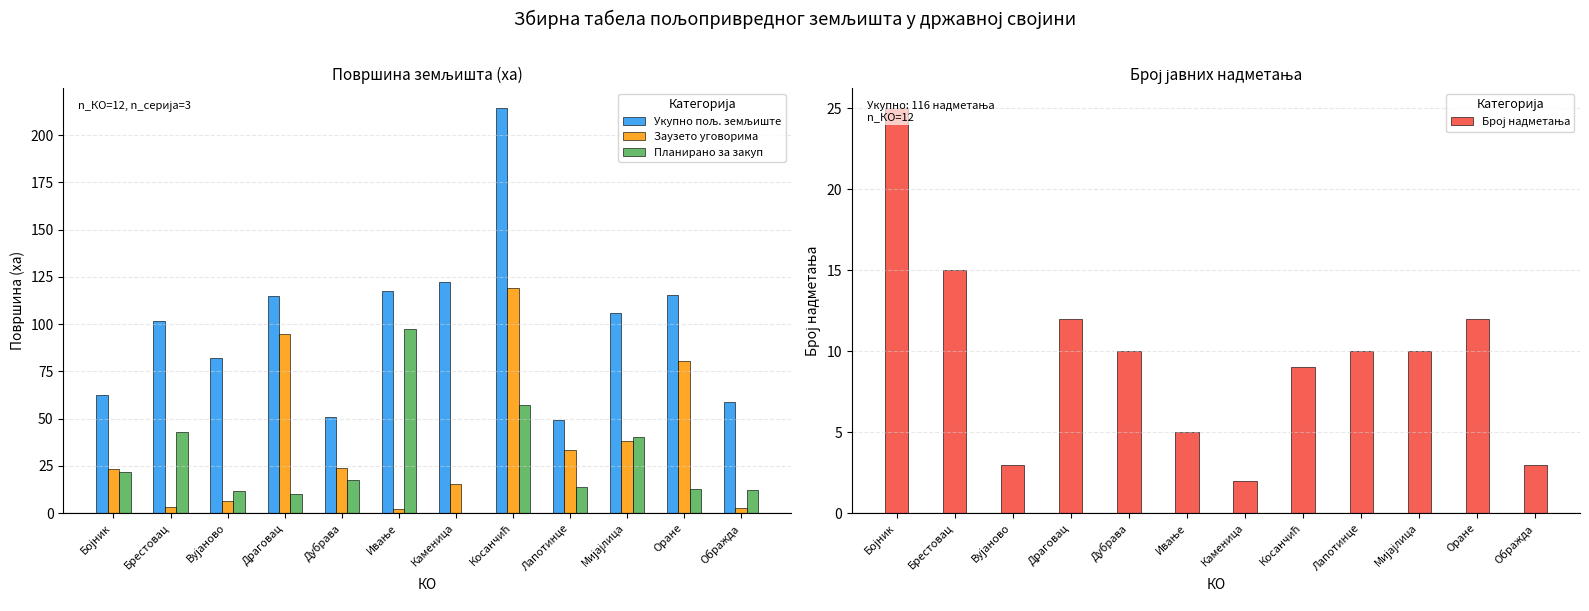

Reading left to right, list all the values displayed in this chart.

Укупно пољ. земљиште: 62.5	101.6	82.1	114.9	50.8	117.4	122.3	214.2	49.5	105.8	115.6	58.7
Заузето уговорима: 23.2	3.1	6.5	94.9	24.0	2.0	15.2	119.2	33.3	38.2	80.2	2.7
Планирано за закуп: 21.8	43.0	11.7	10.4	17.4	97.3	0.2	57.3	14.0	40.3	12.7	12.3
Број надметања: 25.0	15.0	3.0	12.0	10.0	5.0	2.0	9.0	10.0	10.0	12.0	3.0